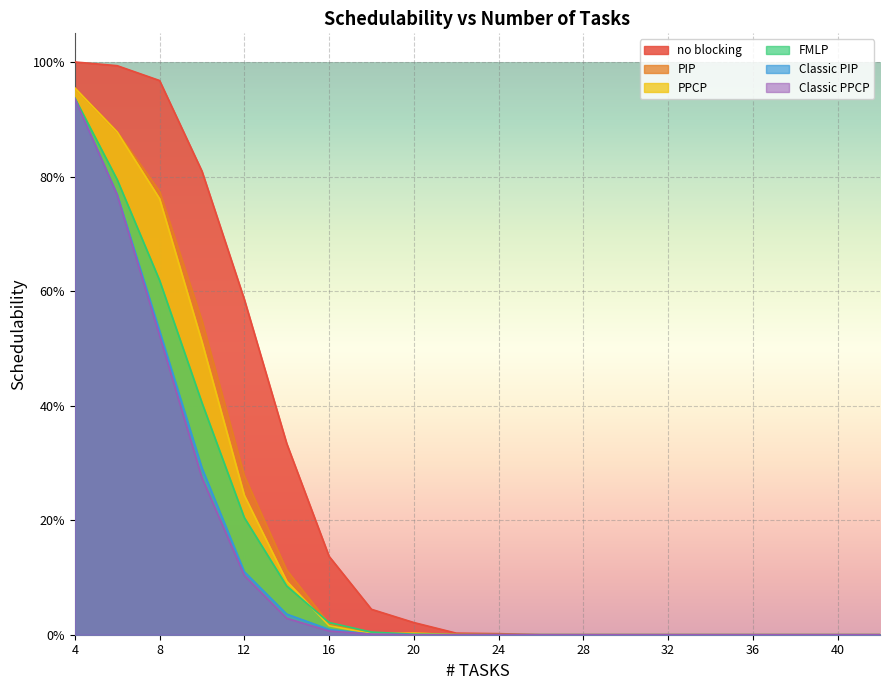

Where is PPCP nearest to the value 0?

22